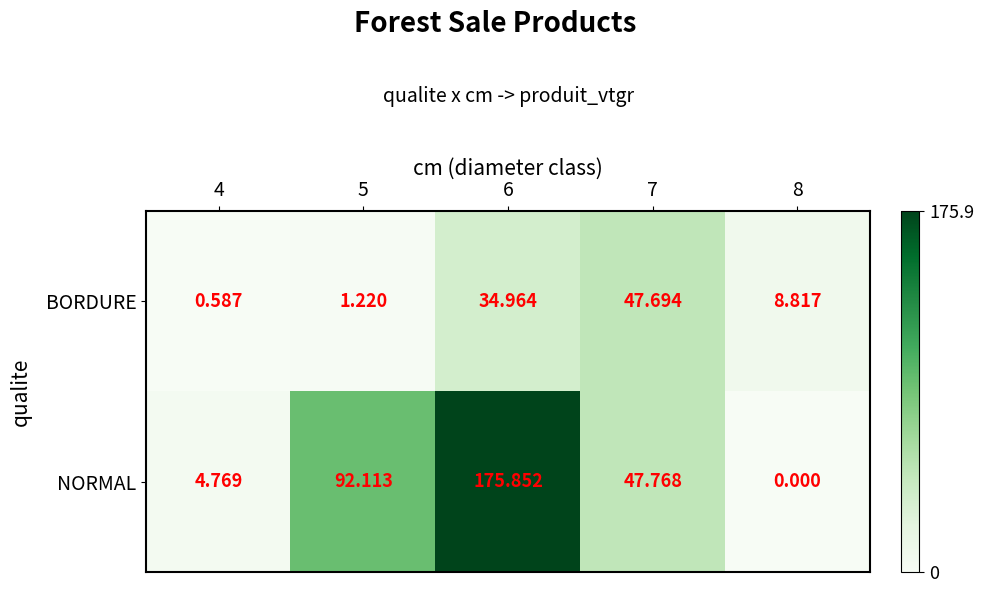

How many data points in NORMAL are above 47?

3